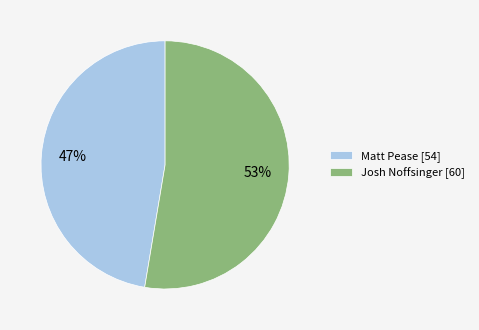

True or false: Matt Pease accounts for 54% of the total.

False